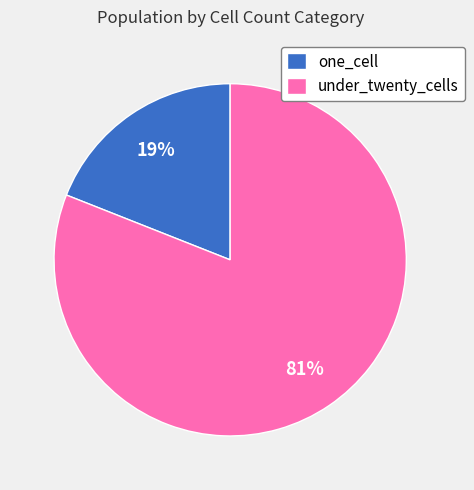

What is the ratio of the value at under_twenty_cells to the value at one_cell?

4.3